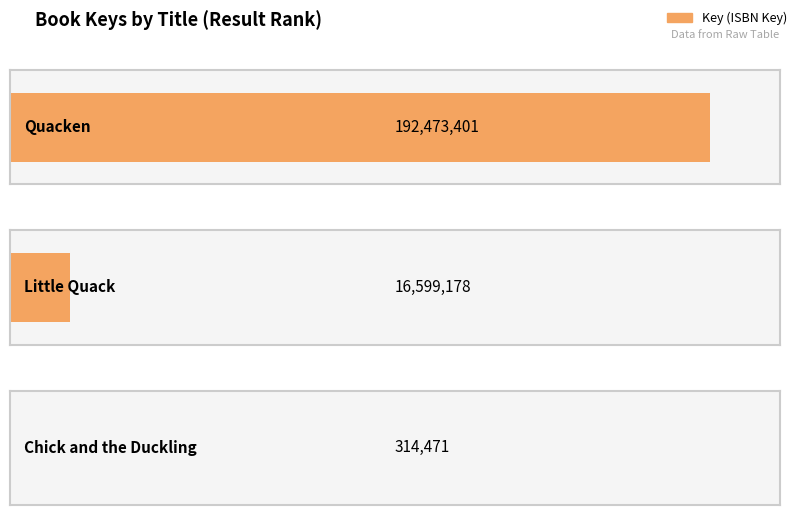

Count the number of data series in this chart.

1